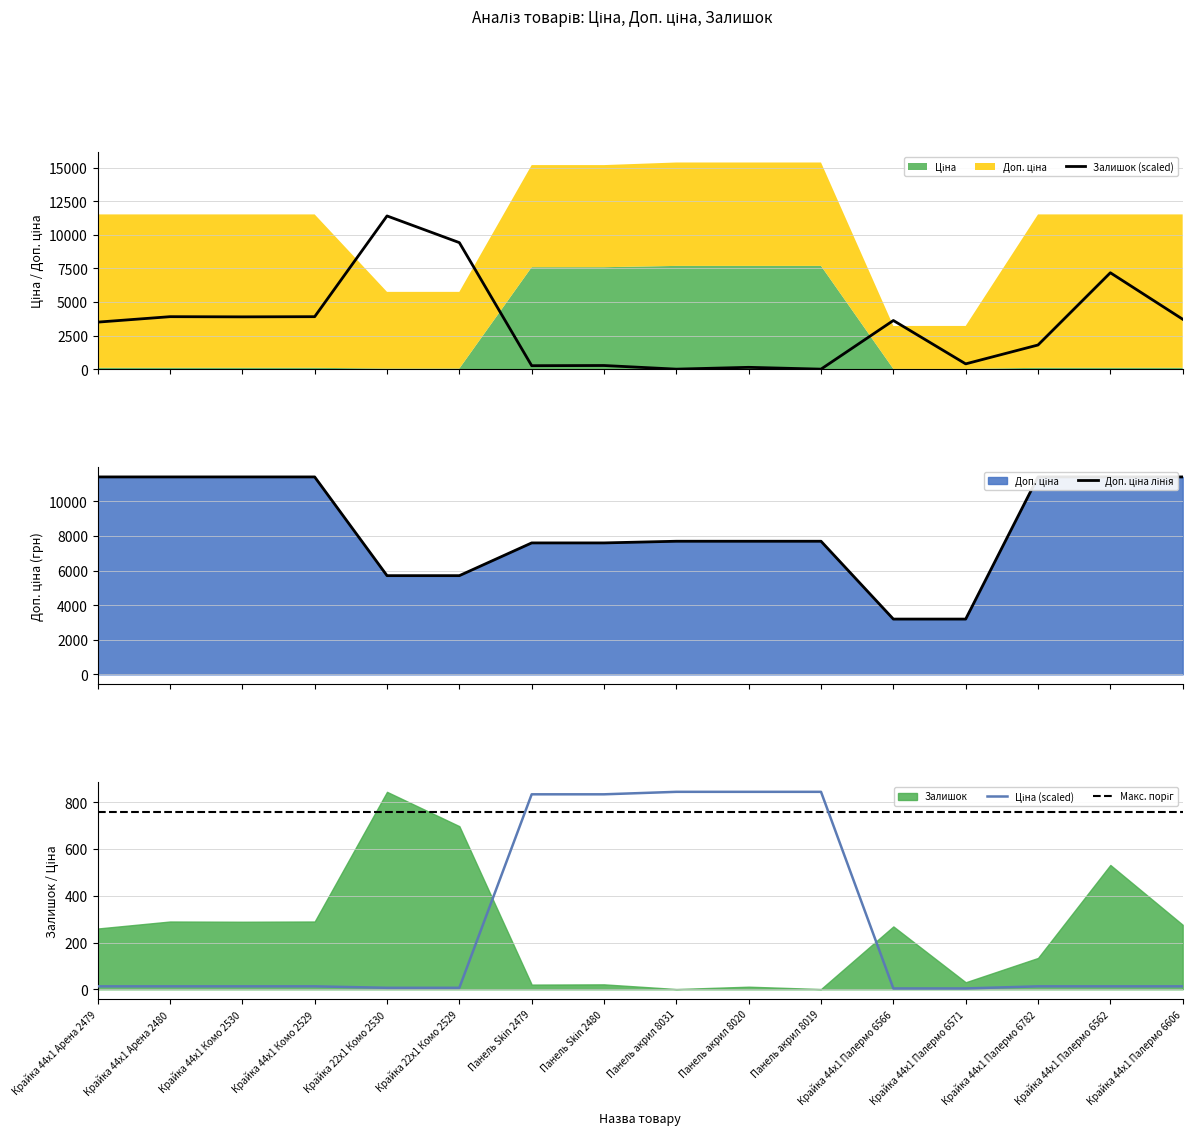

What is the difference between the maximum and minimum values in the Залишок series?

11396.5